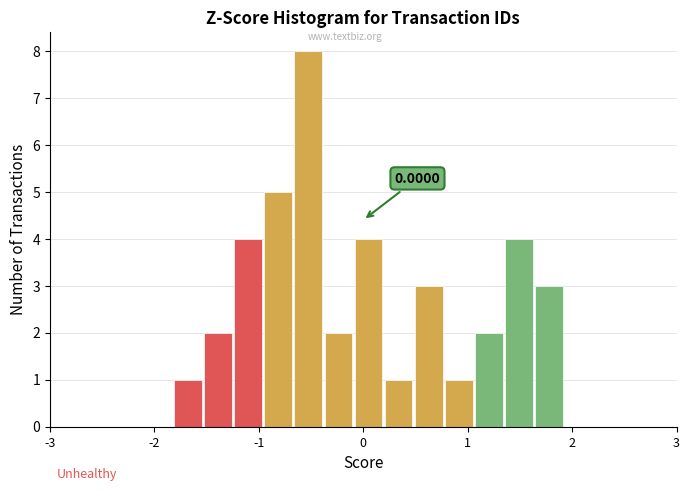

Read against the x-axis, roughly where is the centre of the tallest bar?

-0.5